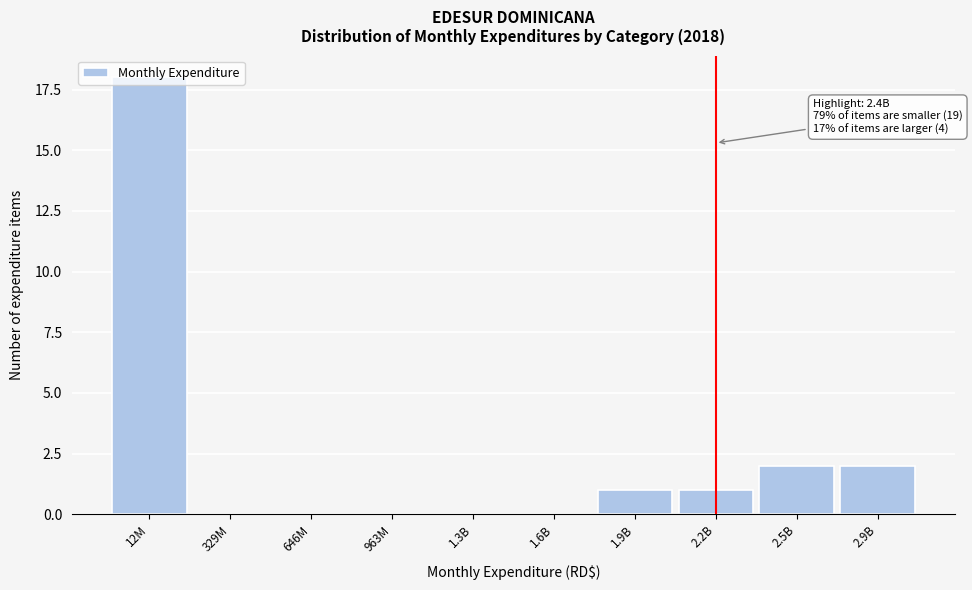

What is the greatest value displayed?

18